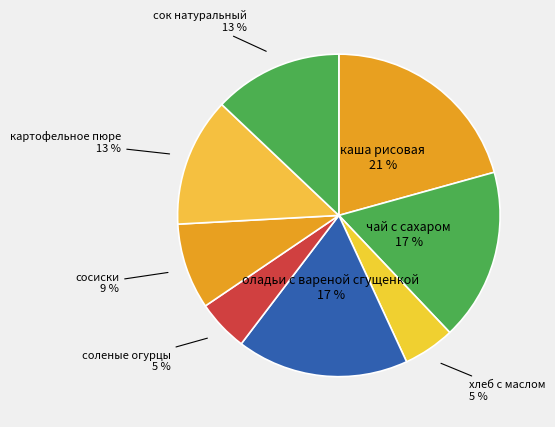

To the nearest percent, what percentage of the pie is картофельное пюре?

13%